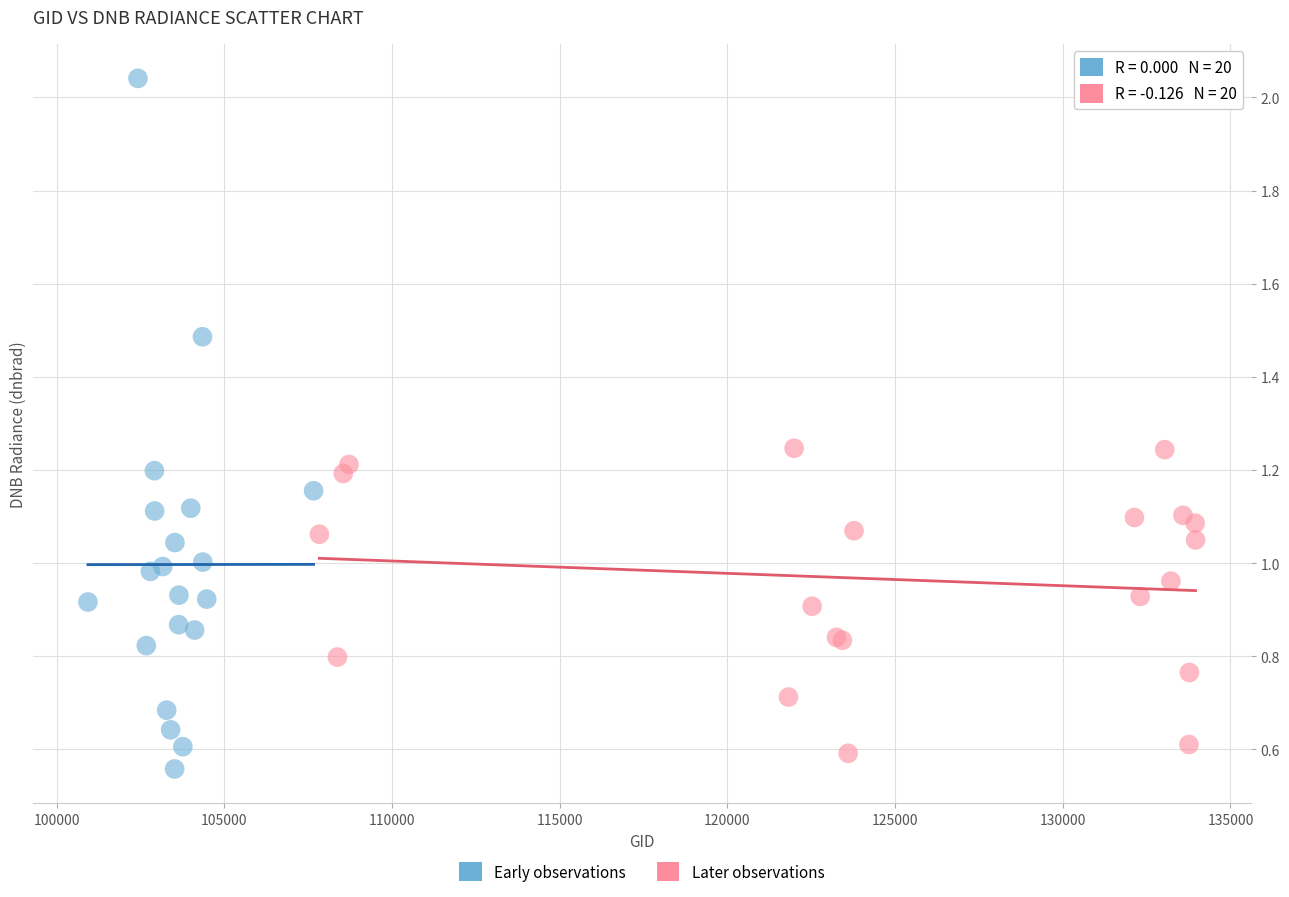

Which series reaches the maximum Y coordinate?

Early observations